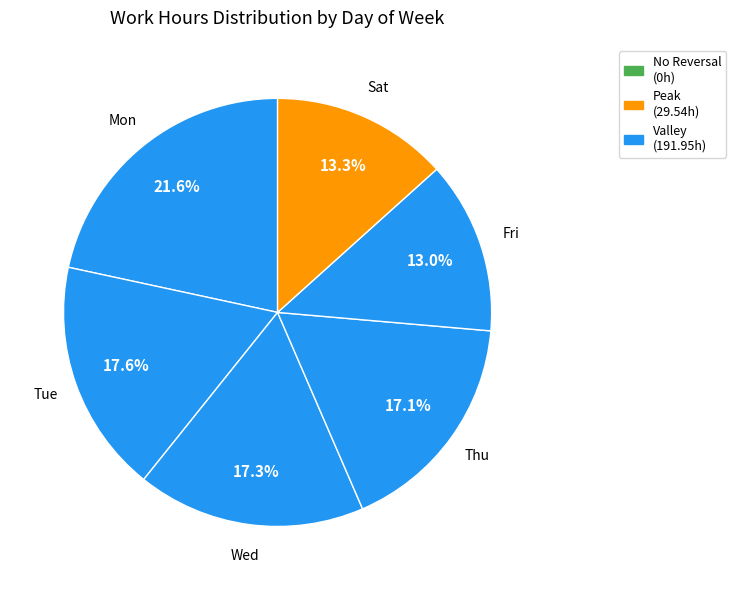

How many slices are in this pie chart?

6